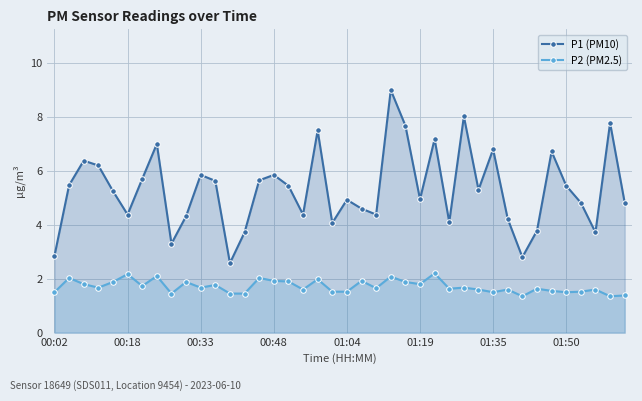

True or false: P1 (PM10) and P2 (PM2.5) cross at least once.

False